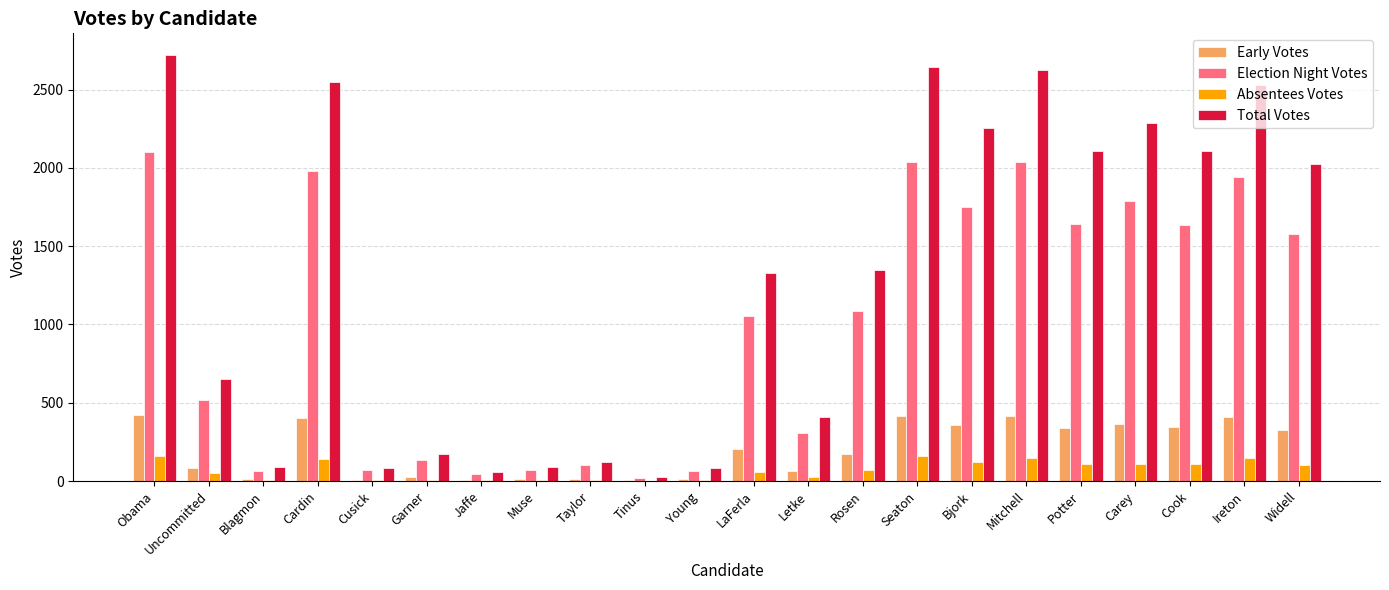

Is the value of Election Night Votes at Carey greater than the value of Absentees Votes at Carey?

Yes